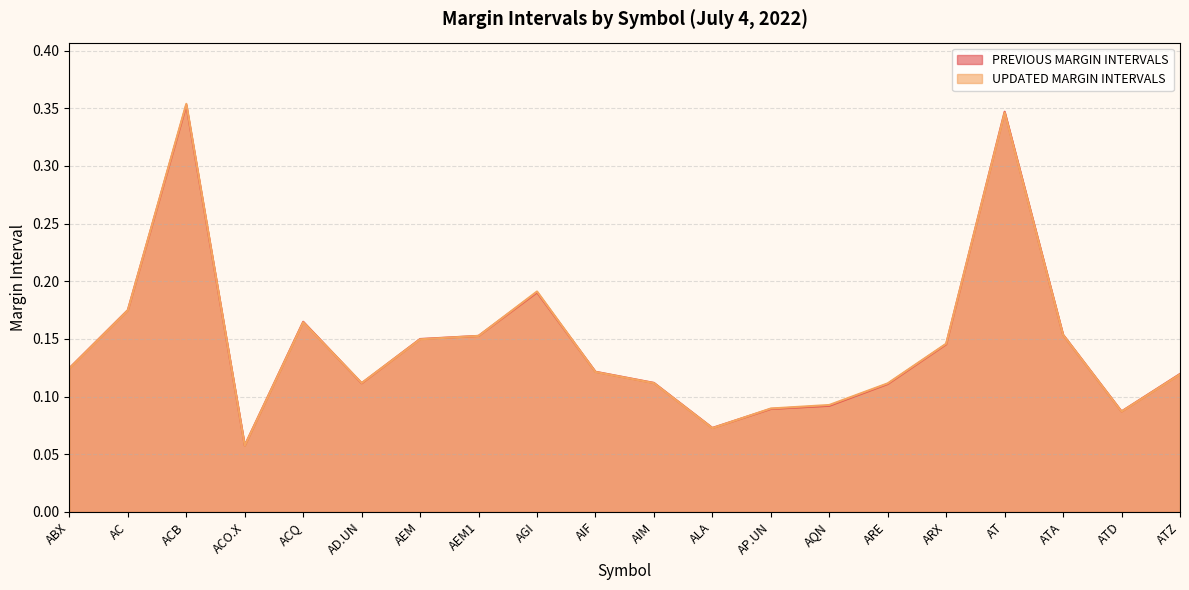

What is the difference between the maximum and minimum values in the PREVIOUS MARGIN INTERVALS series?

0.3